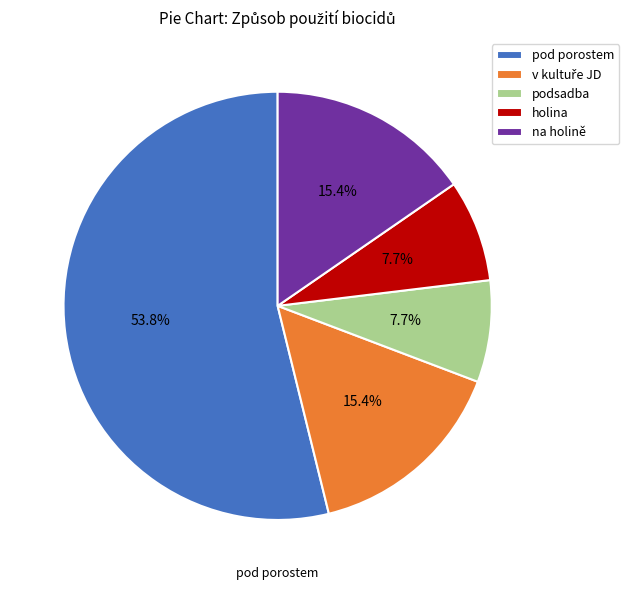

What portion of the pie excludes pod porostem?

46.2%